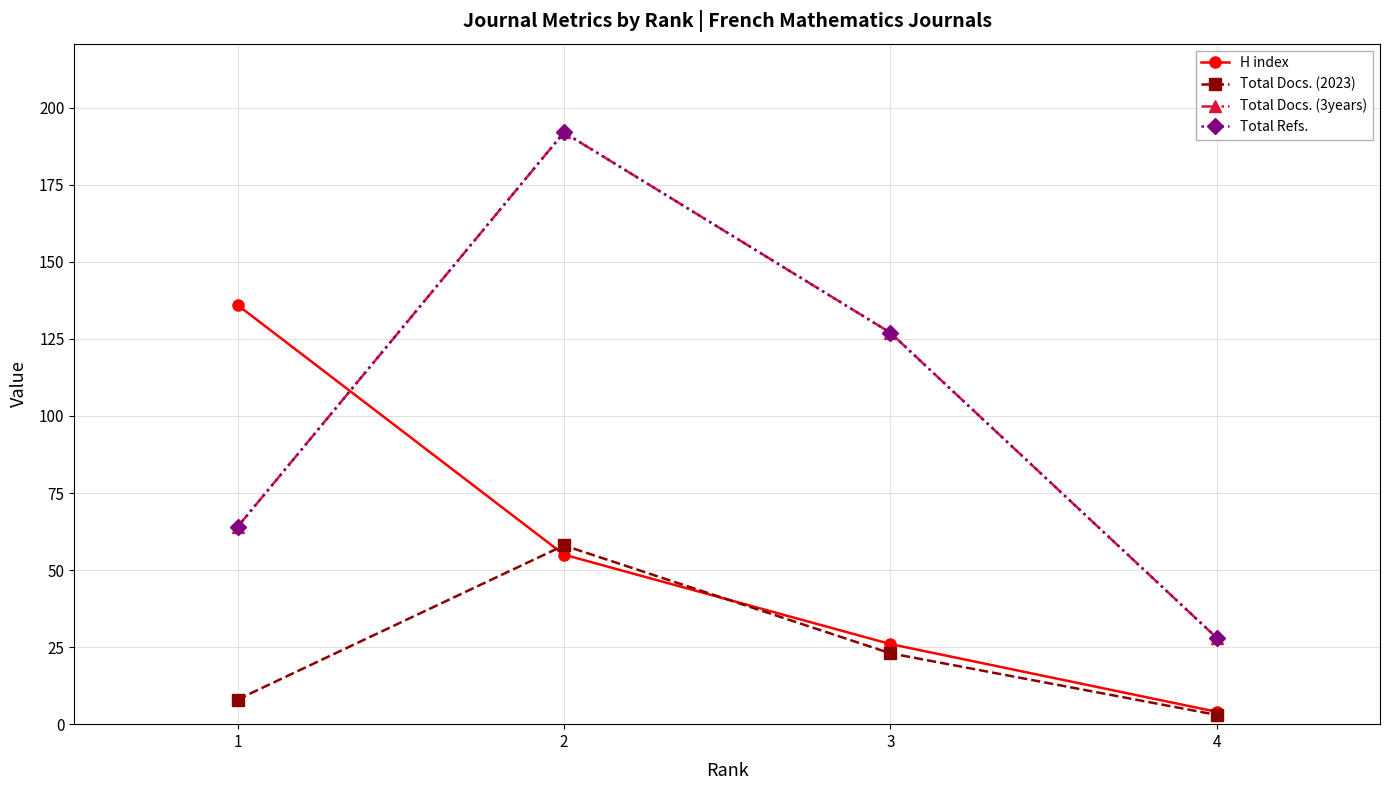

At which label does Total Docs. (3years) first exceed 127?

2